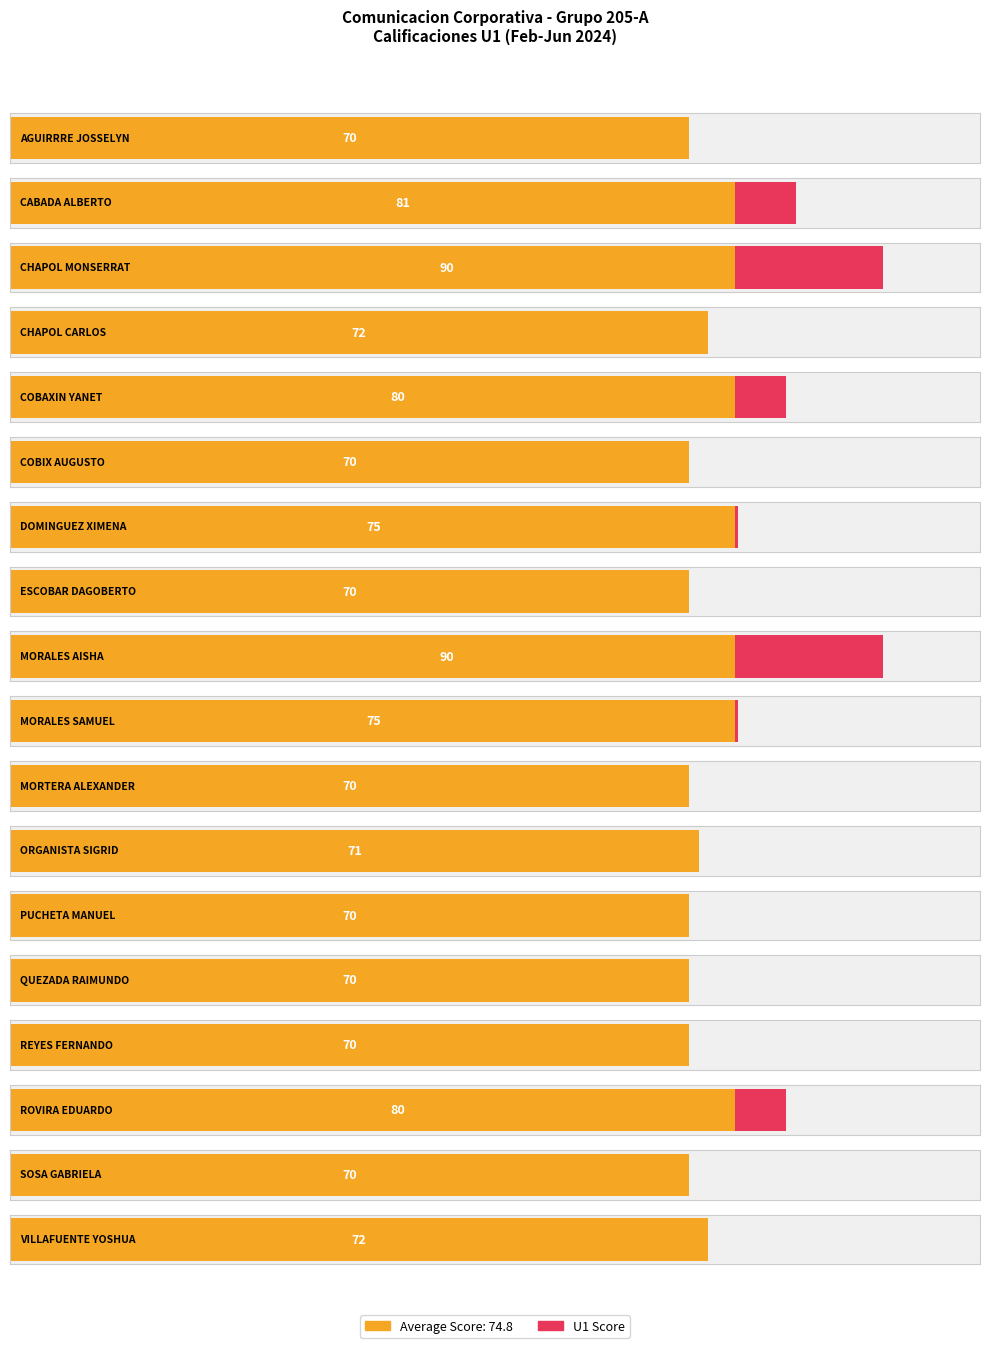

What is the average value?

75